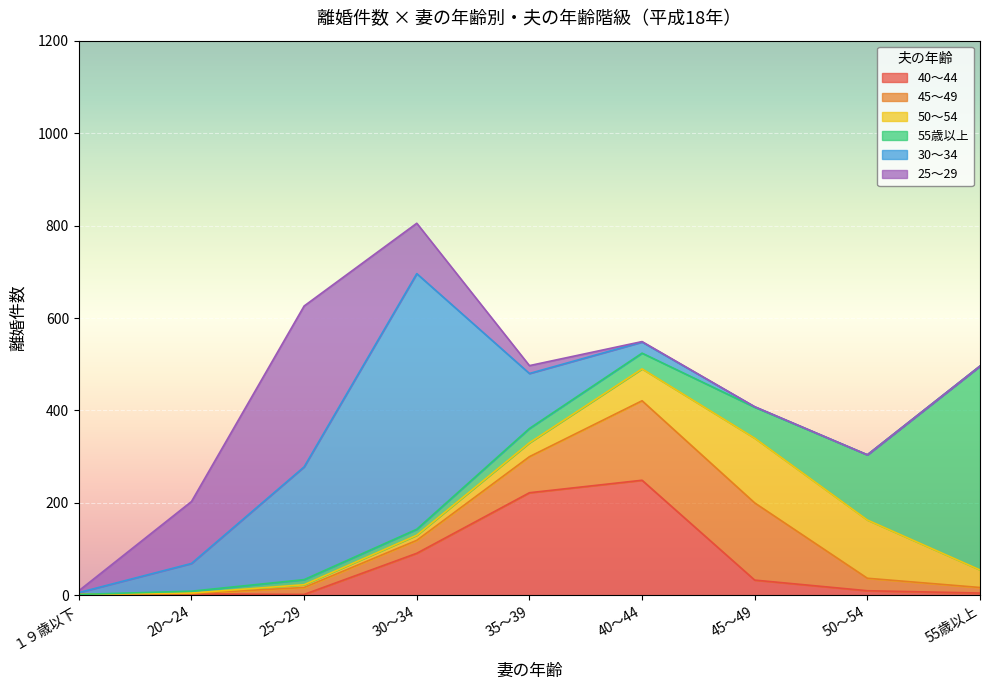

At 20～24, list the series in order from smallest to largest.

45～49, 50～54, 40～44, 55歳以上, 30～34, 25～29